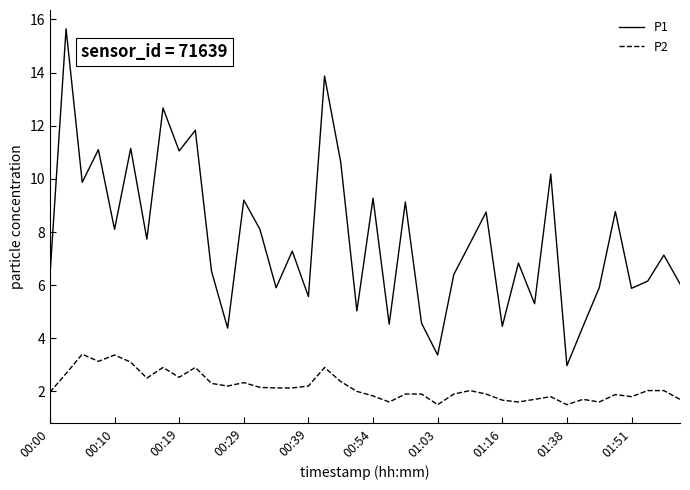

Which series has the widest spread of values?

P1